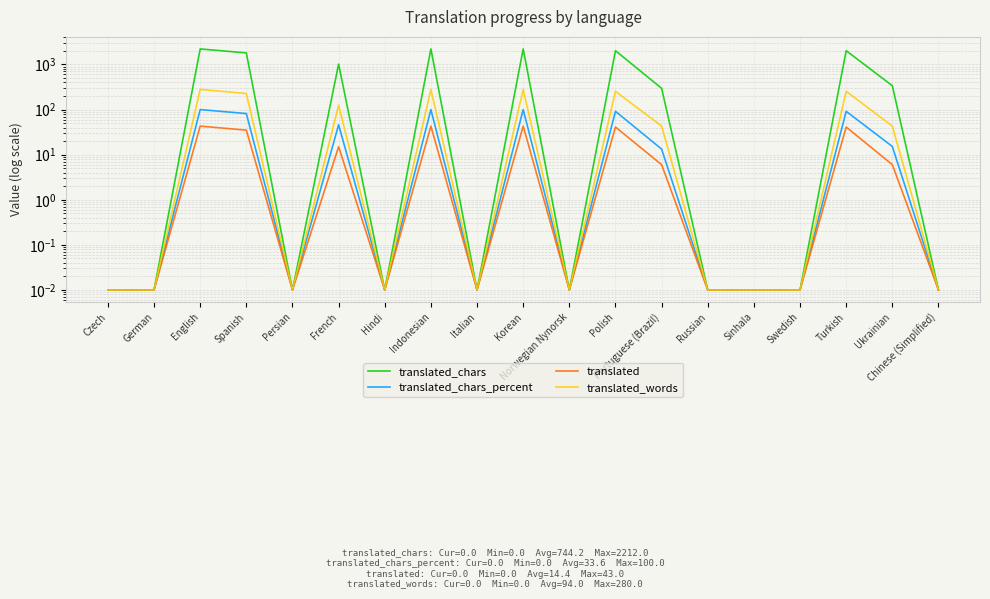

Reading left to right, extract all data points from this chart.

translated_chars: Czech=0.0	German=0.0	English=2212.0	Spanish=1807.0	Persian=0.0	French=1019.0	Hindi=0.0	Indonesian=2212.0	Italian=0.0	Korean=2212.0	Norwegian Nynorsk=0.0	Polish=2022.0	Portuguese (Brazil)=296.0	Russian=0.0	Sinhala=0.0	Swedish=0.0	Turkish=2022.0	Ukrainian=338.0	Chinese (Simplified)=0.0
translated_chars_percent: Czech=0.0	German=0.0	English=100.0	Spanish=81.6	Persian=0.0	French=46.0	Hindi=0.0	Indonesian=100.0	Italian=0.0	Korean=100.0	Norwegian Nynorsk=0.0	Polish=91.4	Portuguese (Brazil)=13.3	Russian=0.0	Sinhala=0.0	Swedish=0.0	Turkish=91.4	Ukrainian=15.2	Chinese (Simplified)=0.0
translated: Czech=0.0	German=0.0	English=43.0	Spanish=35.0	Persian=0.0	French=15.0	Hindi=0.0	Indonesian=43.0	Italian=0.0	Korean=43.0	Norwegian Nynorsk=0.0	Polish=41.0	Portuguese (Brazil)=6.0	Russian=0.0	Sinhala=0.0	Swedish=0.0	Turkish=41.0	Ukrainian=6.0	Chinese (Simplified)=0.0
translated_words: Czech=0.0	German=0.0	English=280.0	Spanish=227.0	Persian=0.0	French=125.0	Hindi=0.0	Indonesian=280.0	Italian=0.0	Korean=280.0	Norwegian Nynorsk=0.0	Polish=254.0	Portuguese (Brazil)=43.0	Russian=0.0	Sinhala=0.0	Swedish=0.0	Turkish=254.0	Ukrainian=43.0	Chinese (Simplified)=0.0